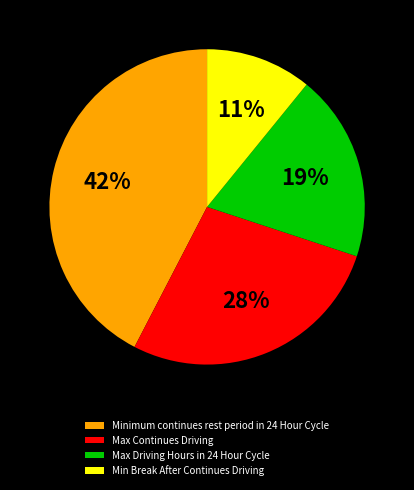

Combined, do Max Continues Driving and Min Break After Continues Driving account for over 50%?

No